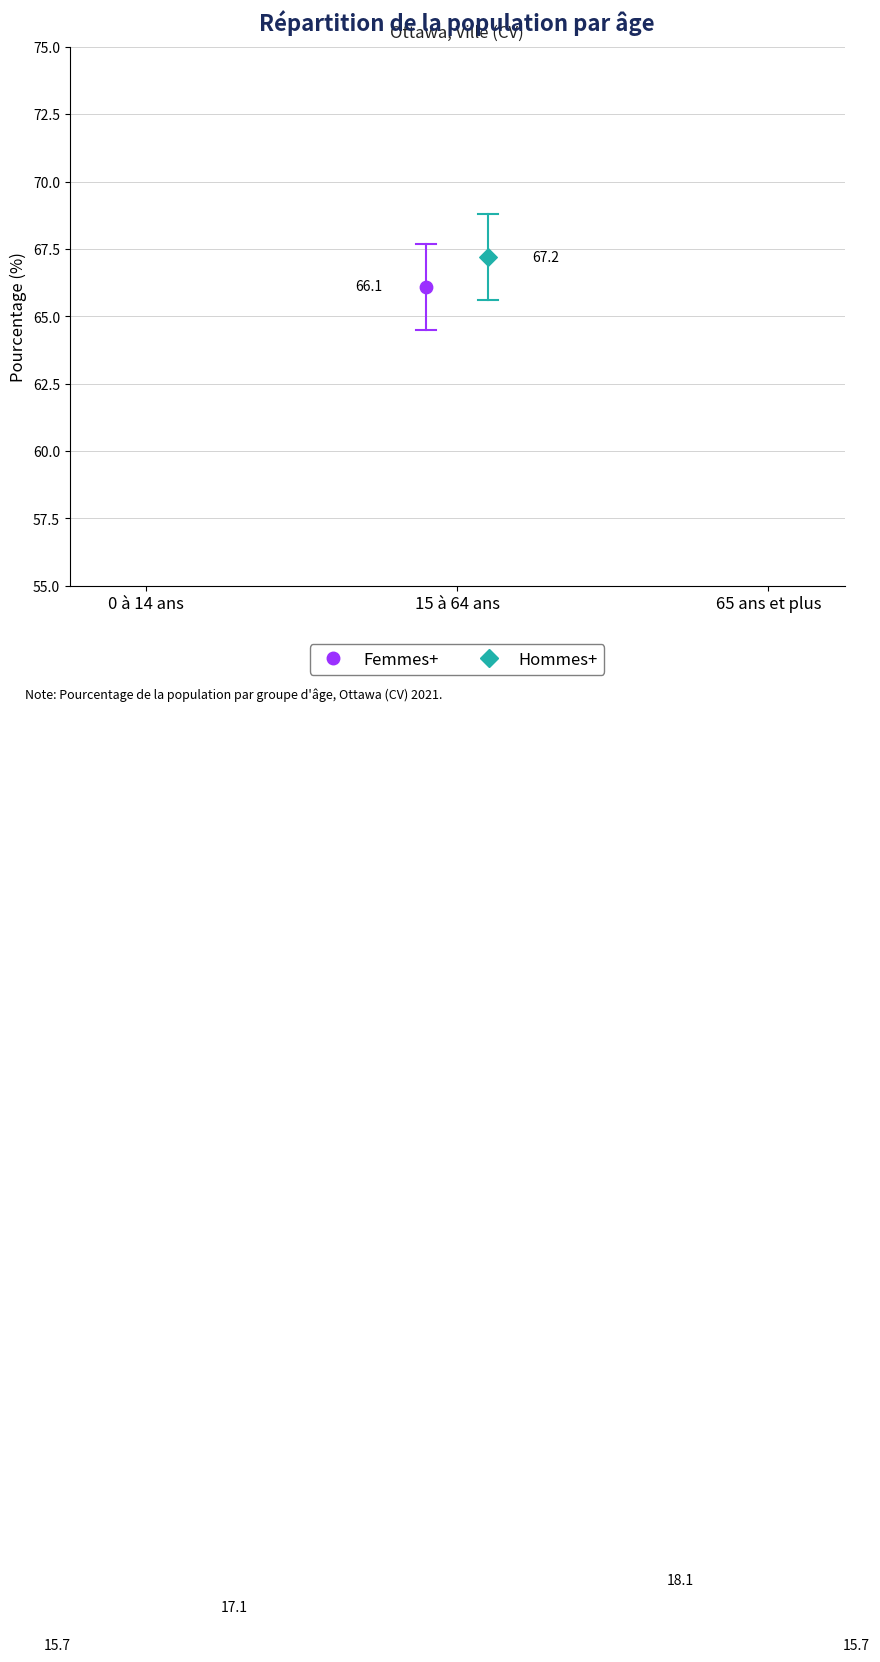

Which series has the largest total across all categories?

Hommes+